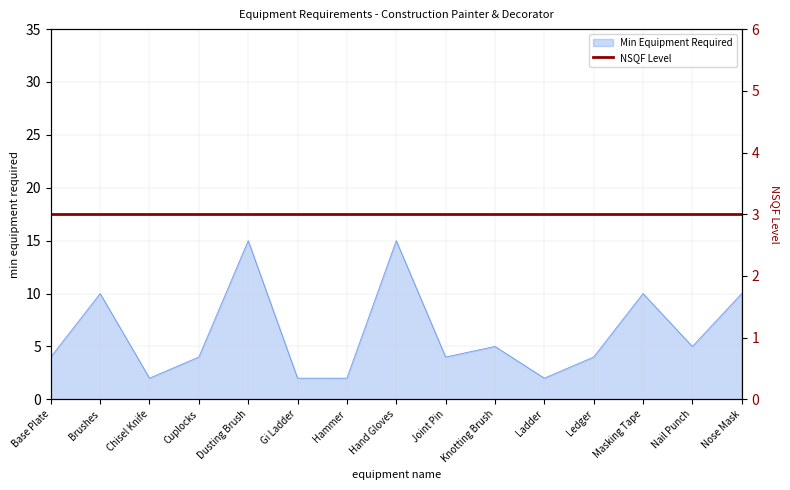

Where is the first local minimum?

Chisel Knife